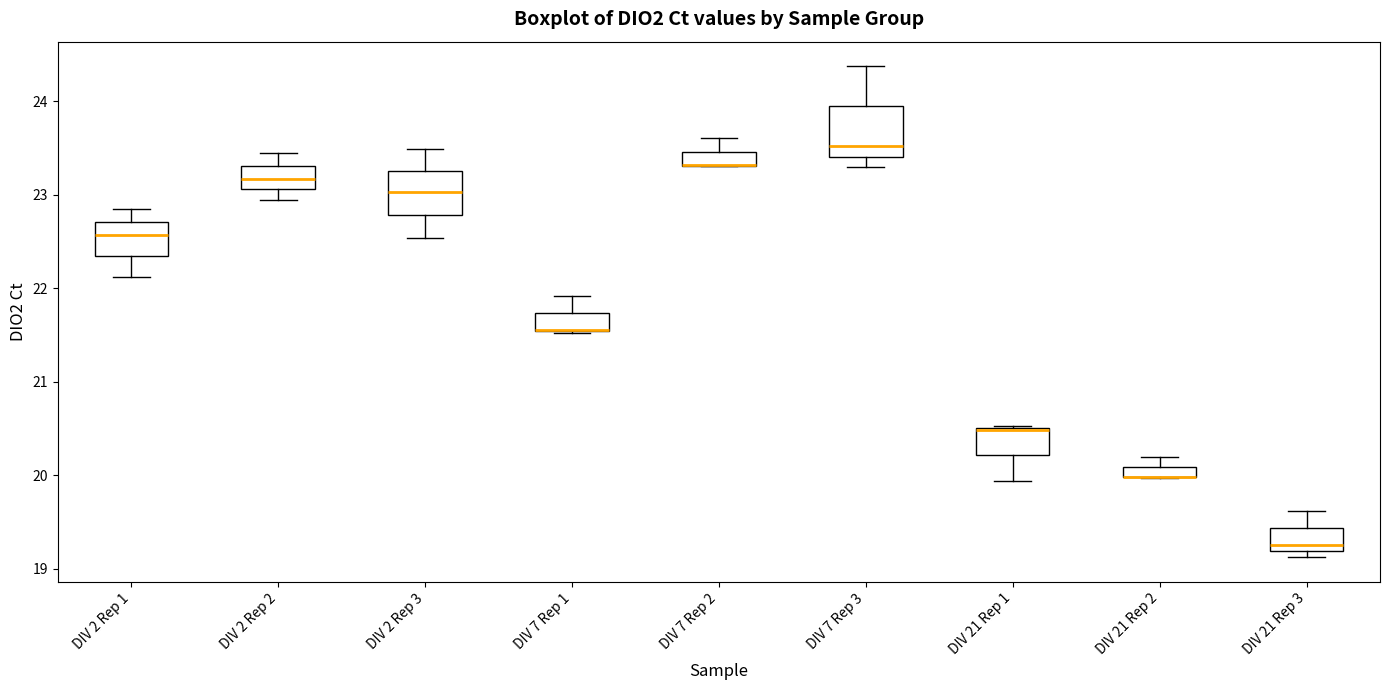

Where is the upper edge of the box for DIV 21 Rep 3 on the y-axis? The values are not printed on the chart, so give them approximately, as read against the axis.

19.4